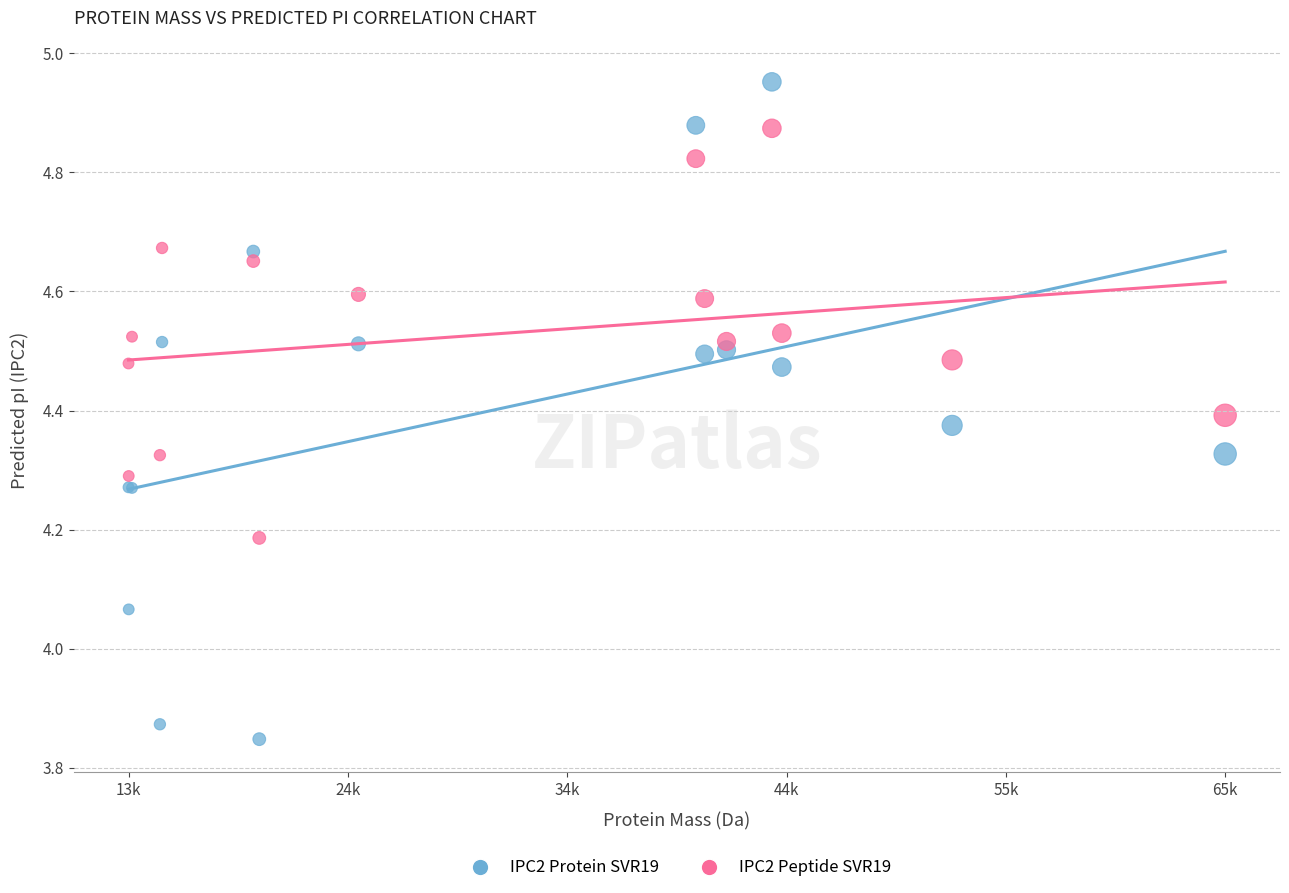

Which series reaches the maximum Y coordinate?

IPC2 Protein SVR19